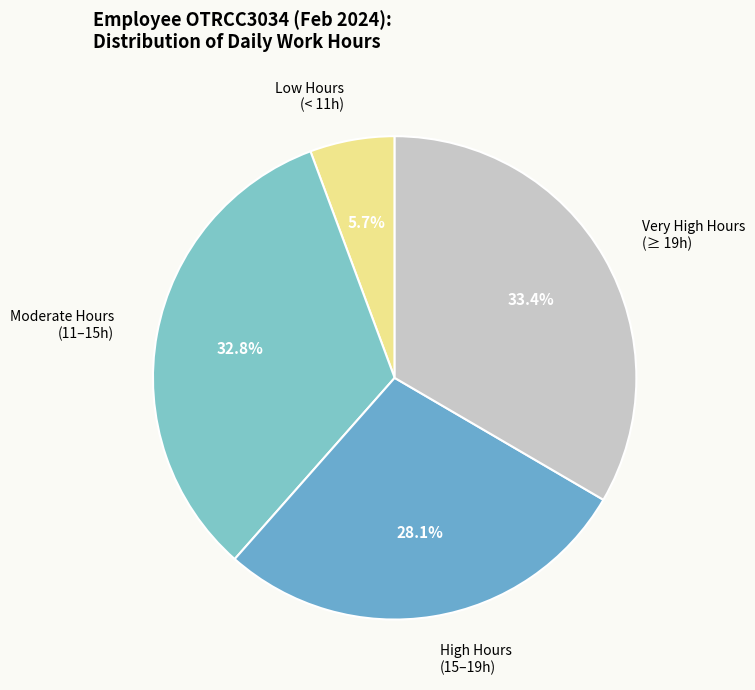

Does Moderate Hours (11–15h) account for over 50% of the chart?

No